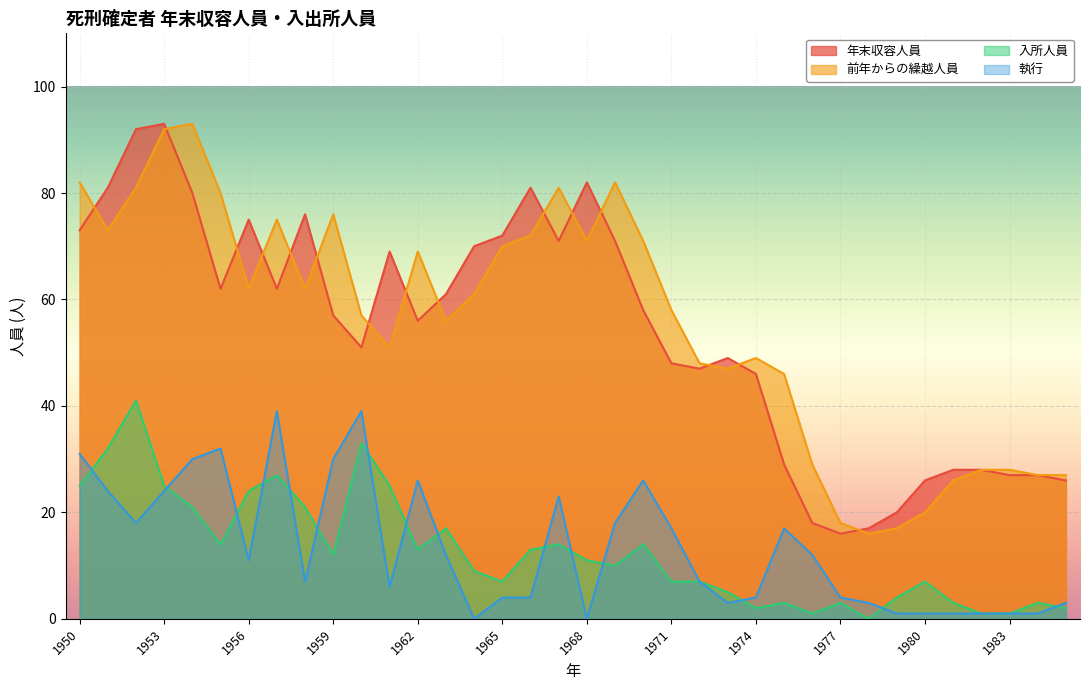

Where is 執行 nearest to the value 19?

1952